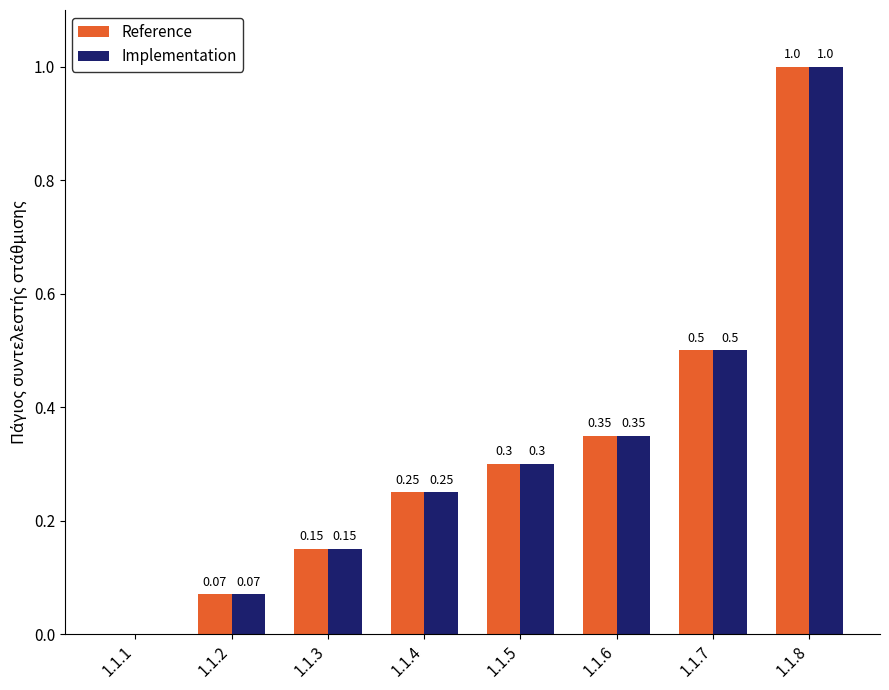

How many groups of bars are there?

8